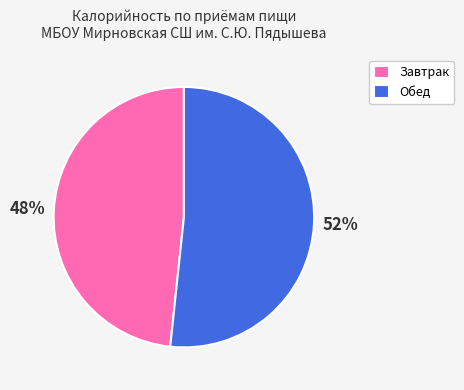

Do Завтрак and Обед together represent more than half of the pie?

Yes